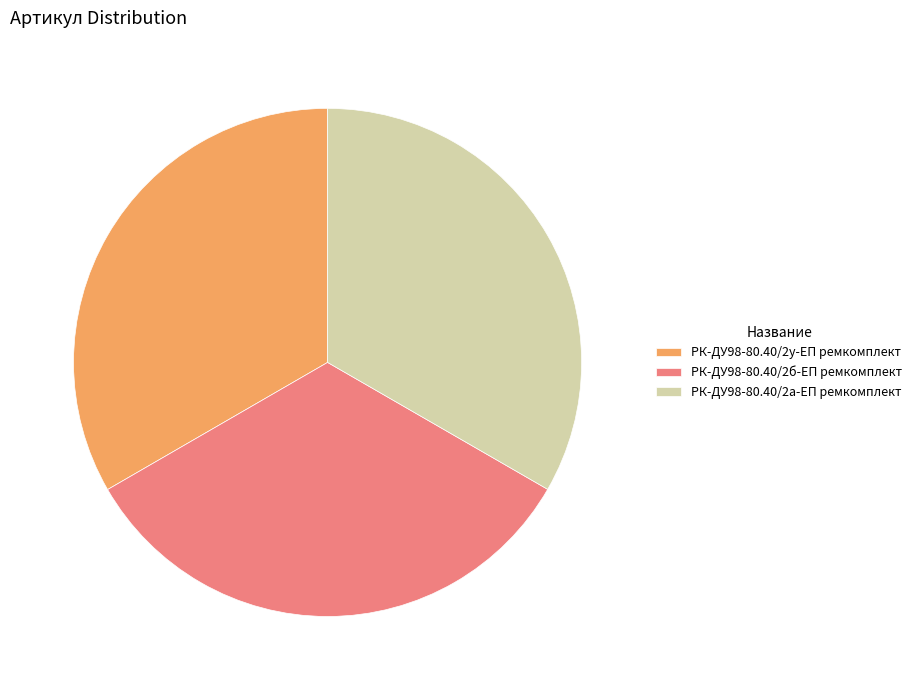

Do РК-ДУ98-80.40/2у-ЕП ремкомплект and РК-ДУ98-80.40/2б-ЕП ремкомплект together represent more than half of the pie?

Yes